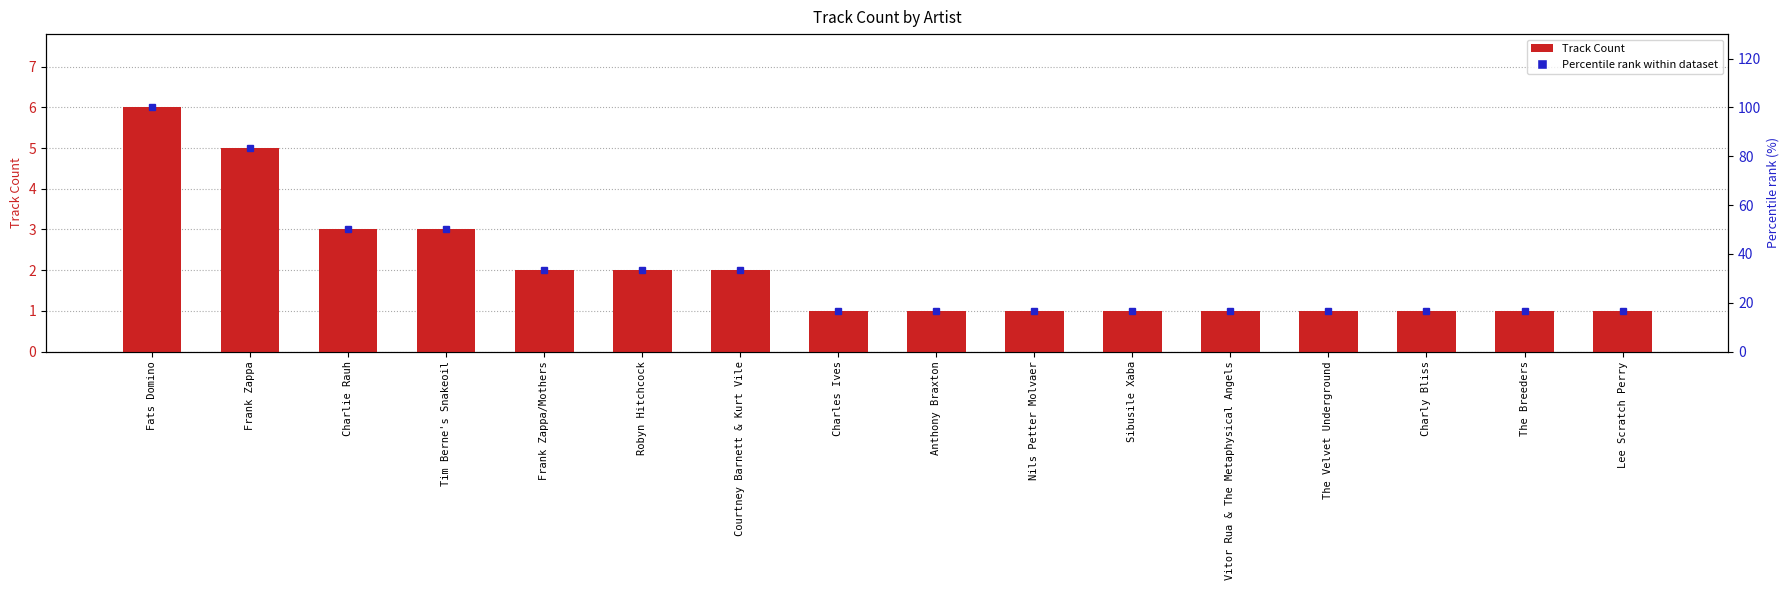

Are the bars horizontal?

No